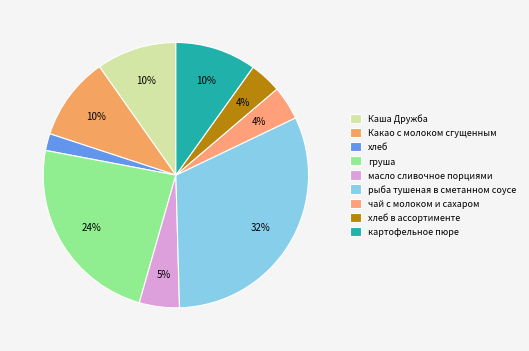

How many slices are in this pie chart?

9